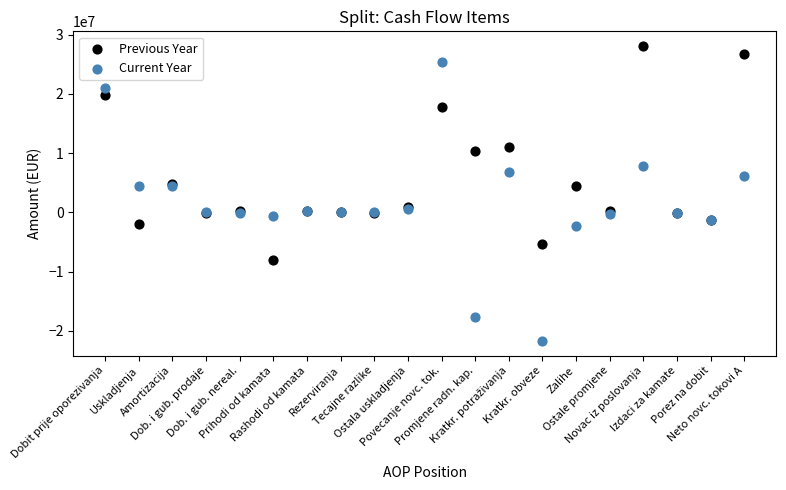

What are all the series names shown in the legend?

Previous Year, Current Year